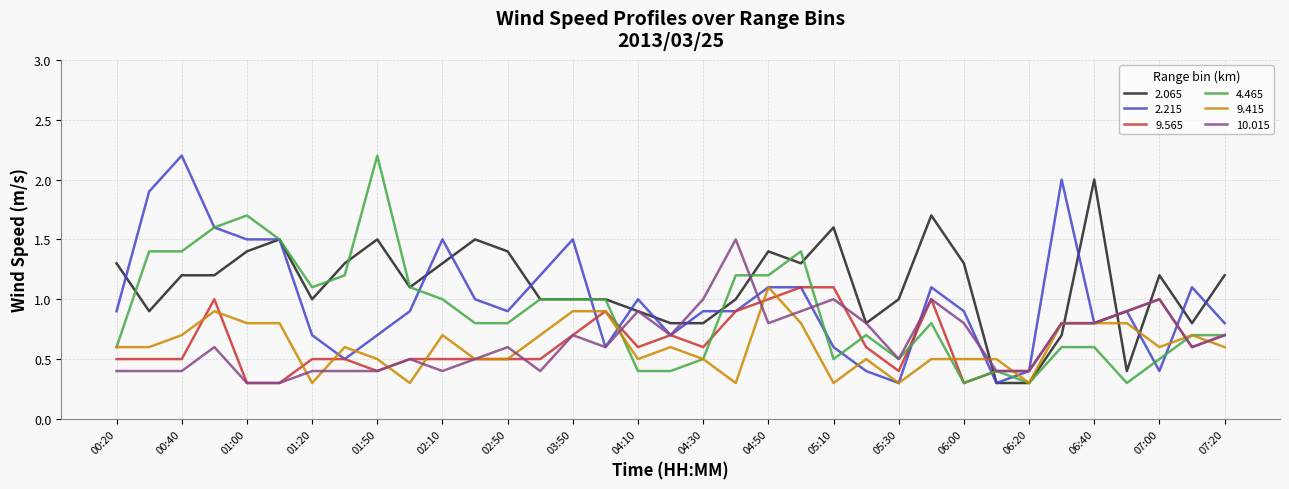

What is the smallest value displayed?

0.3